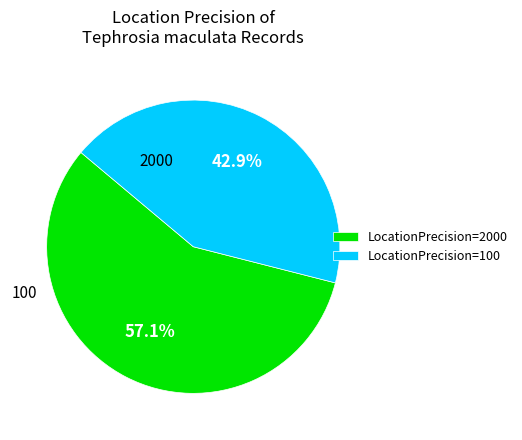

Rank the categories by value from lowest to highest.

LocationPrecision=100, LocationPrecision=2000